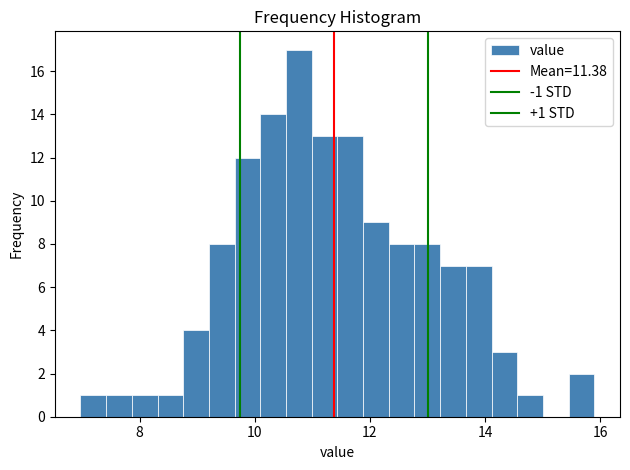

Around what value on the x-axis is the tallest bar? Give the approximate position of its centre, as read against the axis.

10.8